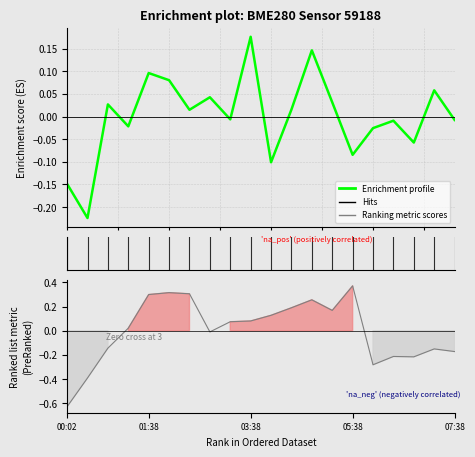

At which category does the chart reach its minimum across all series?

00:02